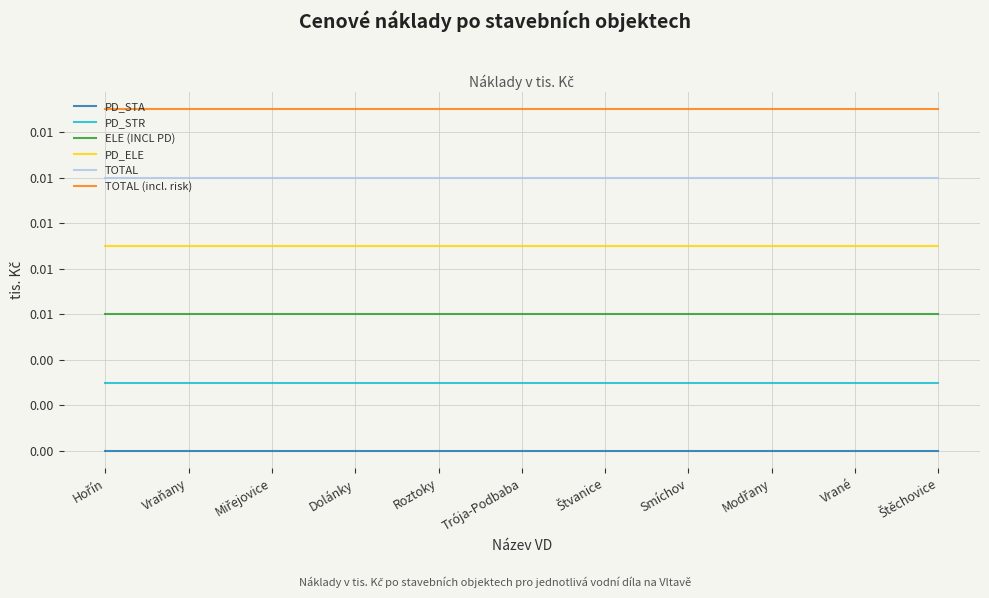

Does the chart display data point markers on the line(s)?

No